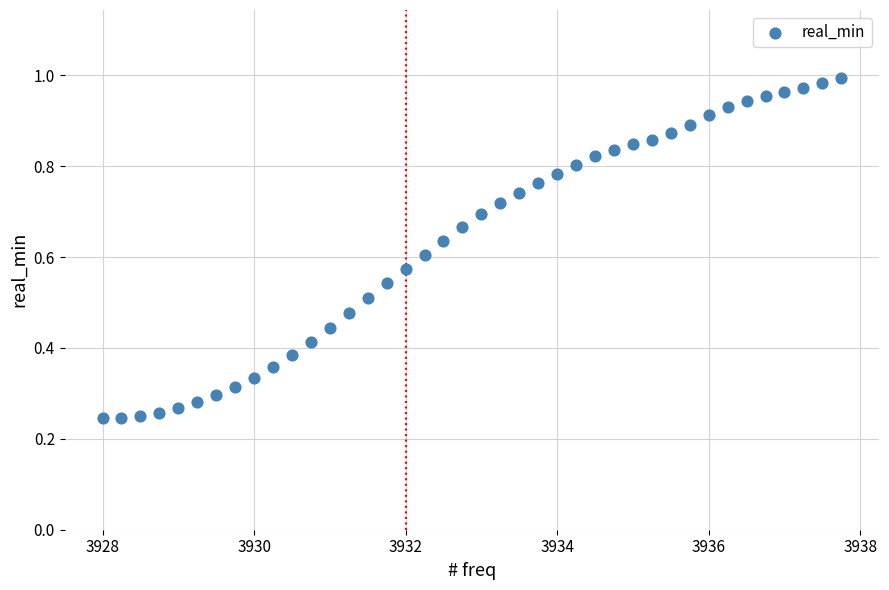

What is the range of X values (max minus min)?

9.8